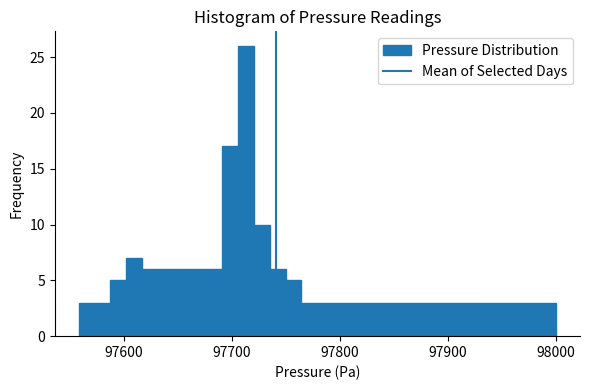

Read against the x-axis, roughly where is the centre of the tallest bar?

97710